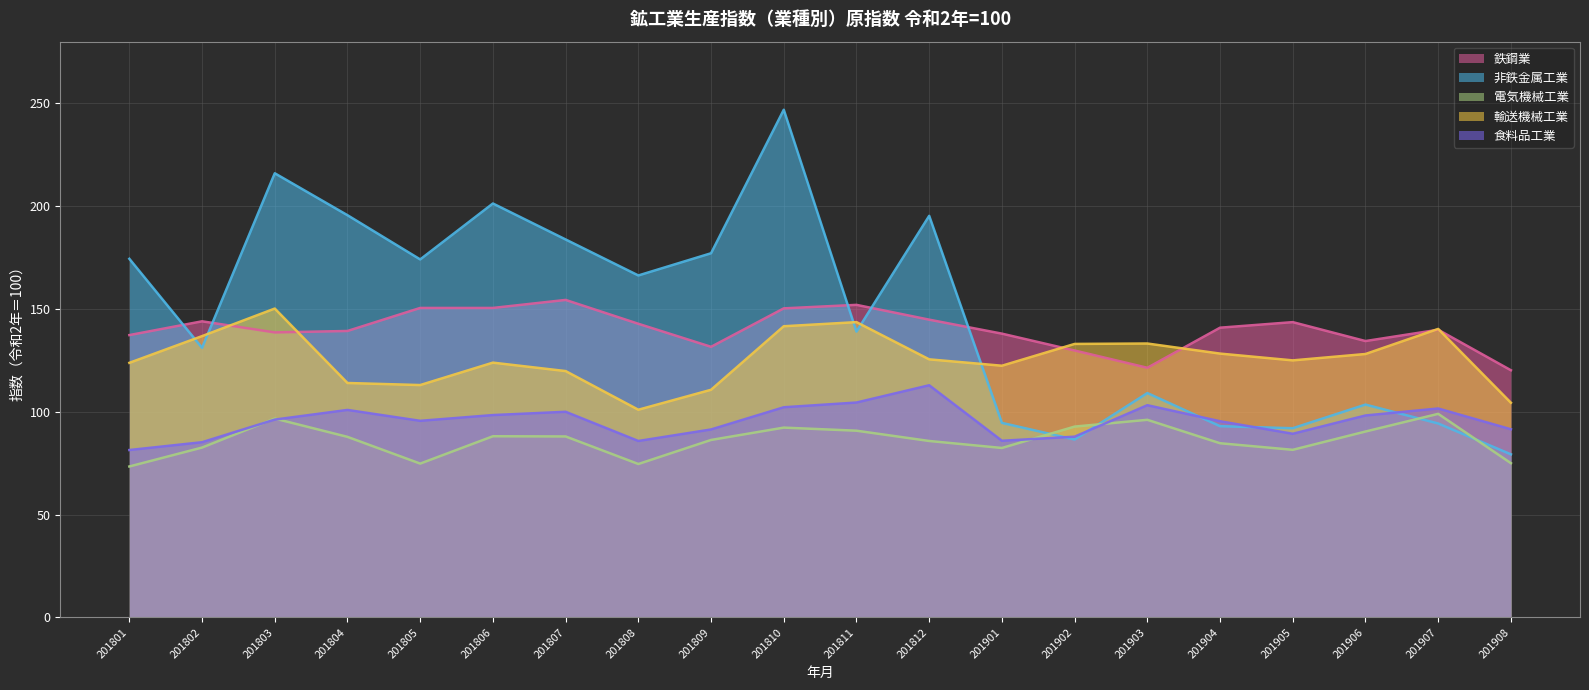

Which has a higher value, 201811 or 201906?

201811